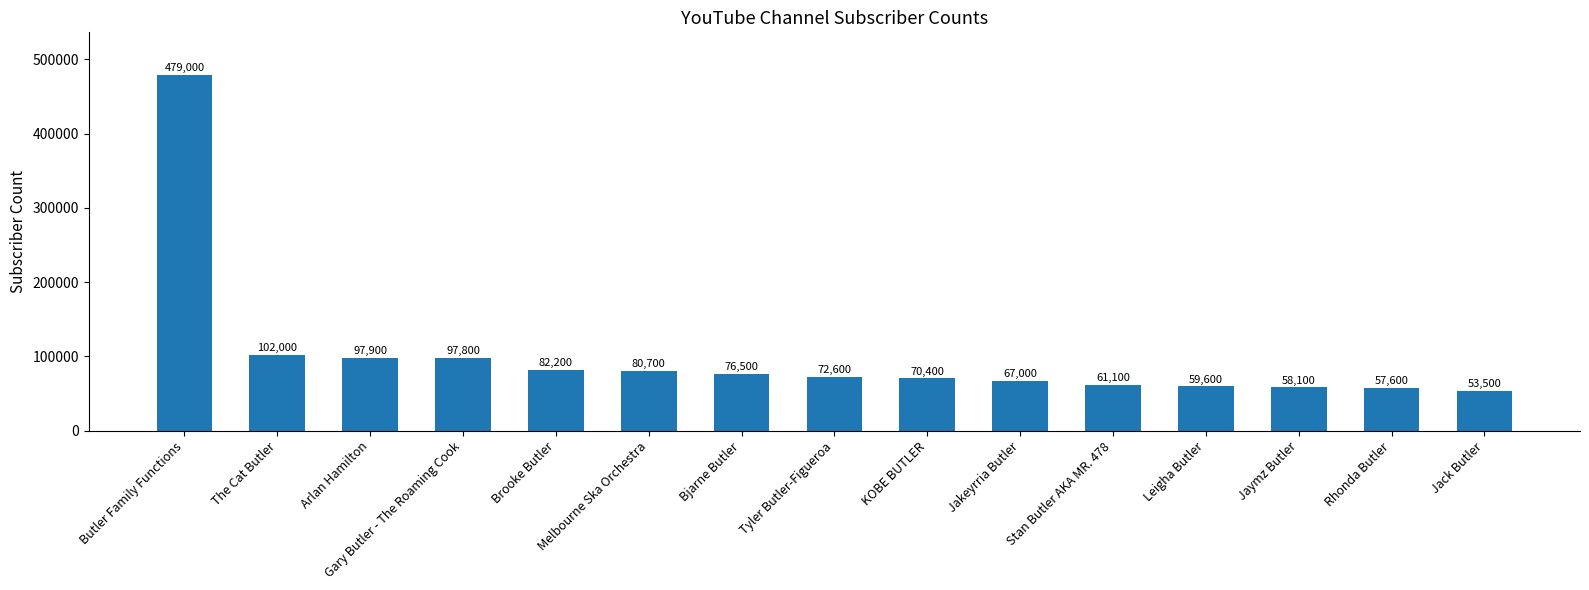

How many data points does each series have?

15